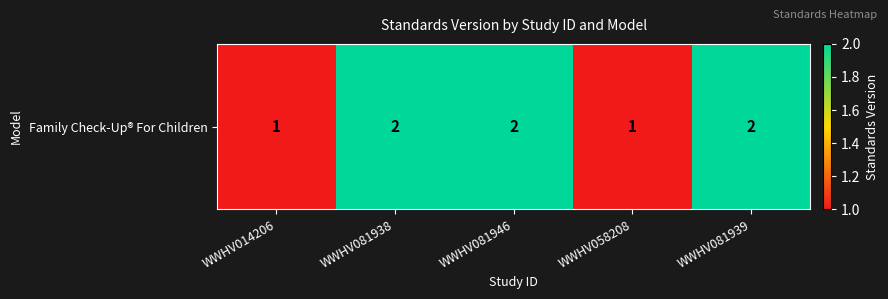

How many data points are less than 2?

2